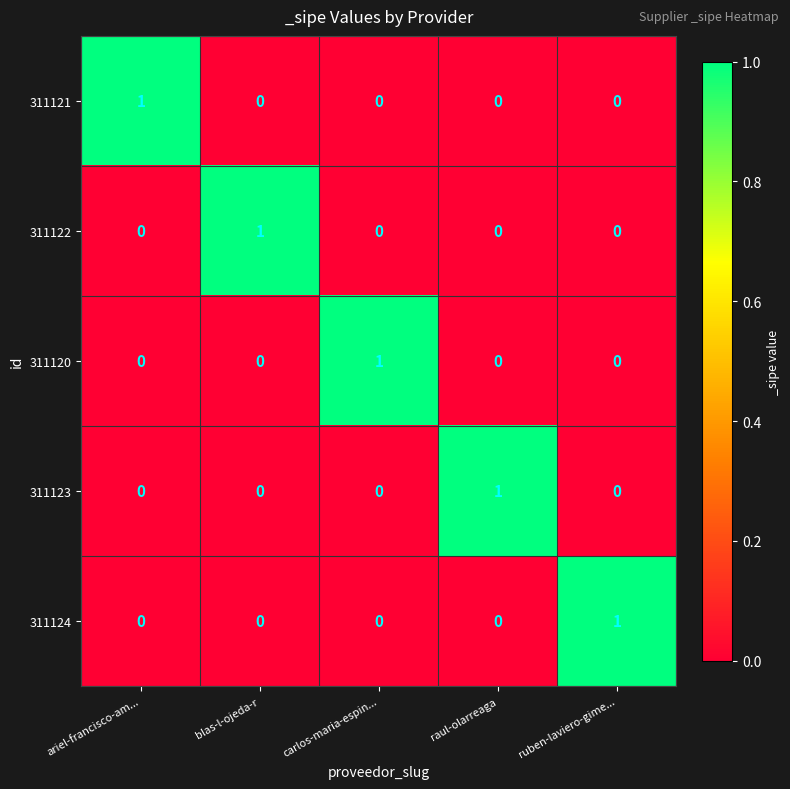

Which category has the highest value in the 311120 series?

carlos-maria-espin...